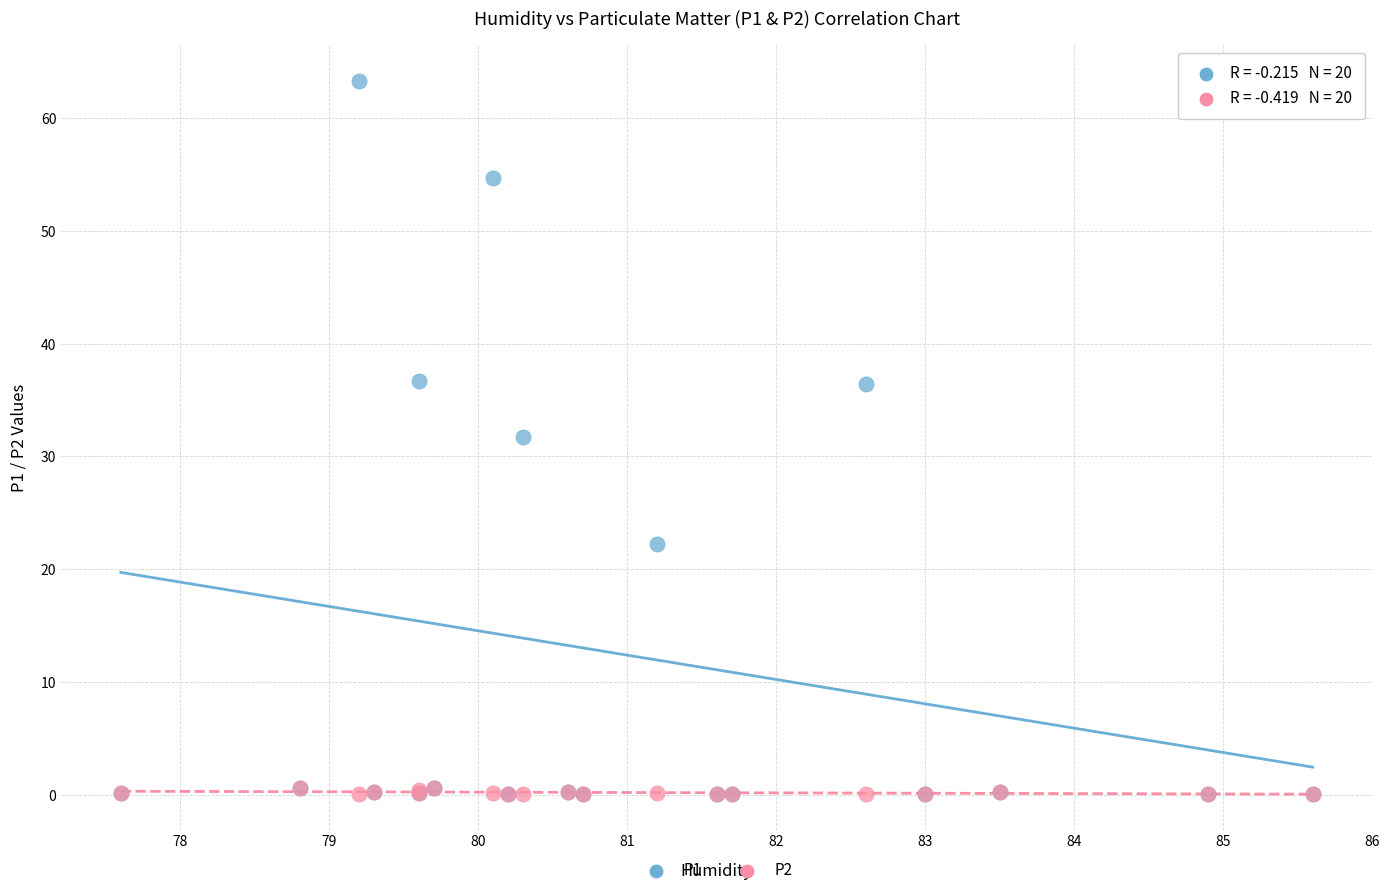

Across all series, what Y value is closest to 31?

31.7